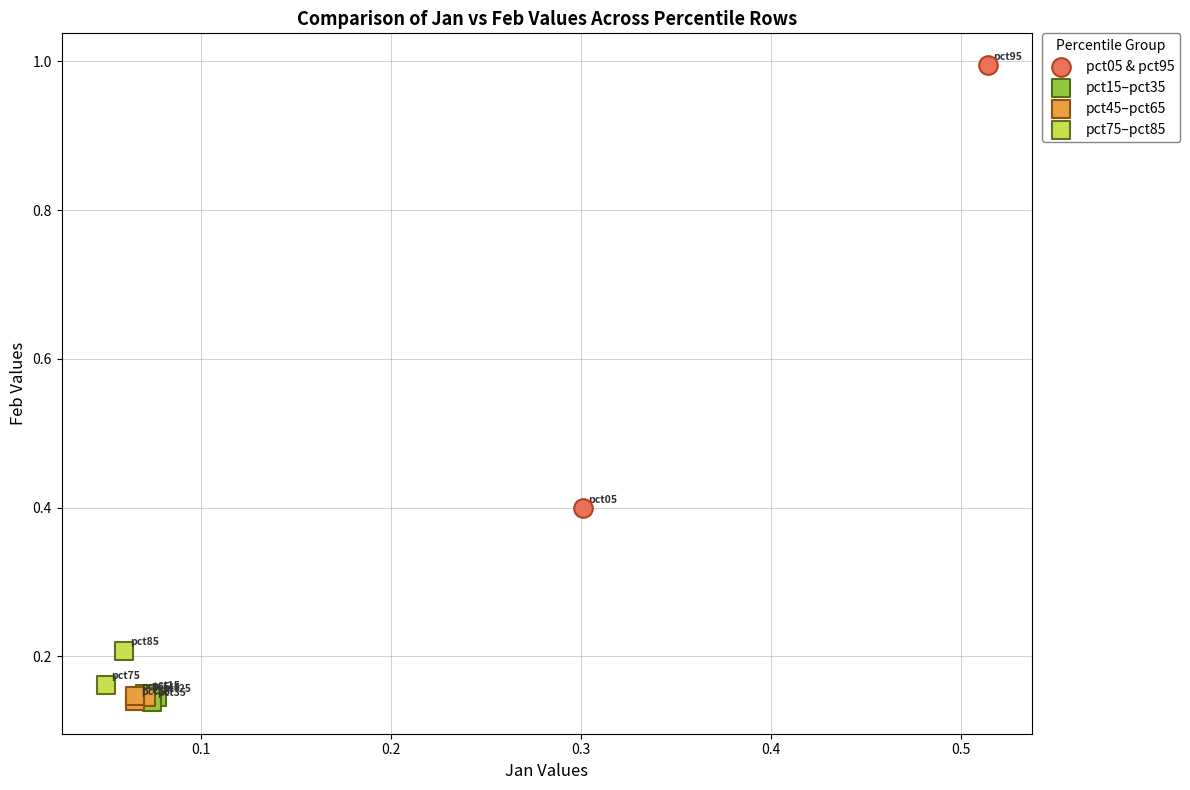

Which series reaches the maximum Y coordinate?

pct05 & pct95